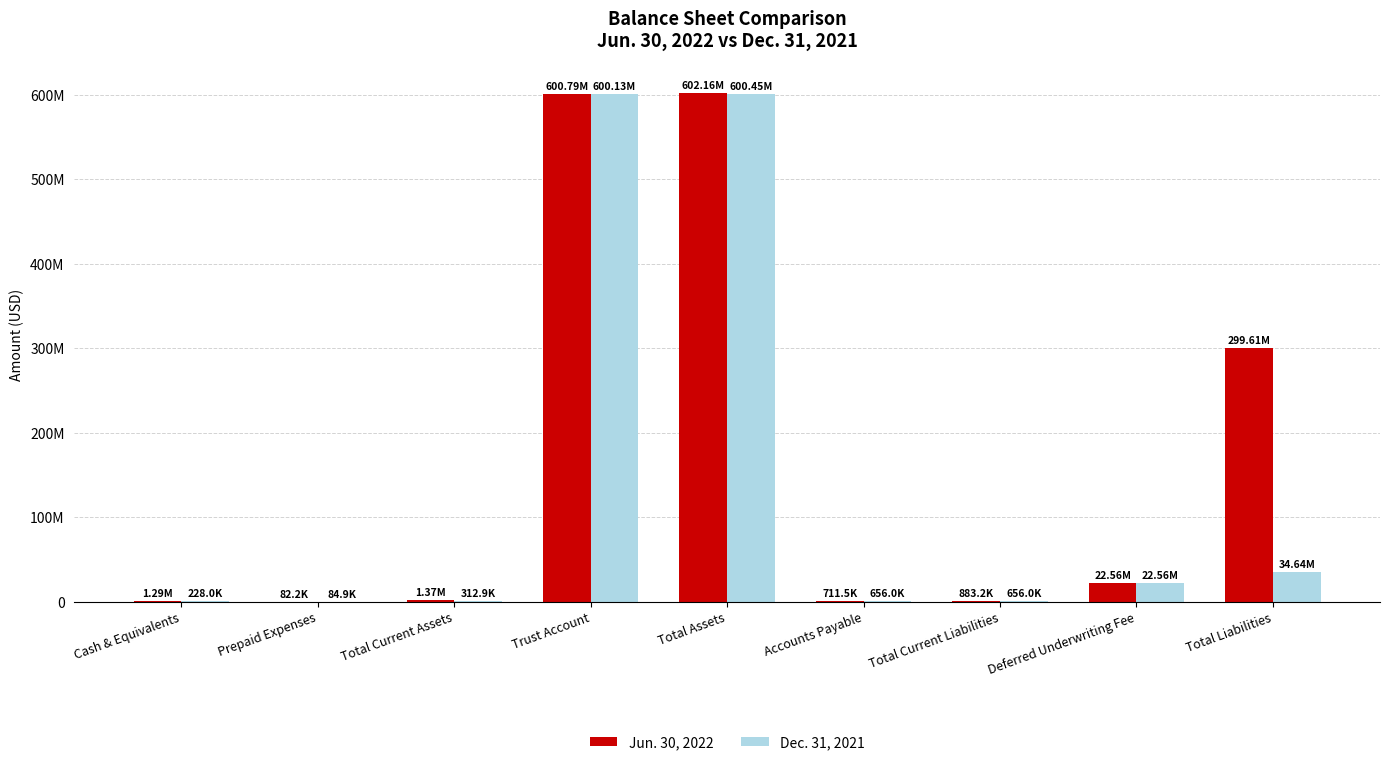

What are all the series names shown in the legend?

Jun. 30, 2022, Dec. 31, 2021